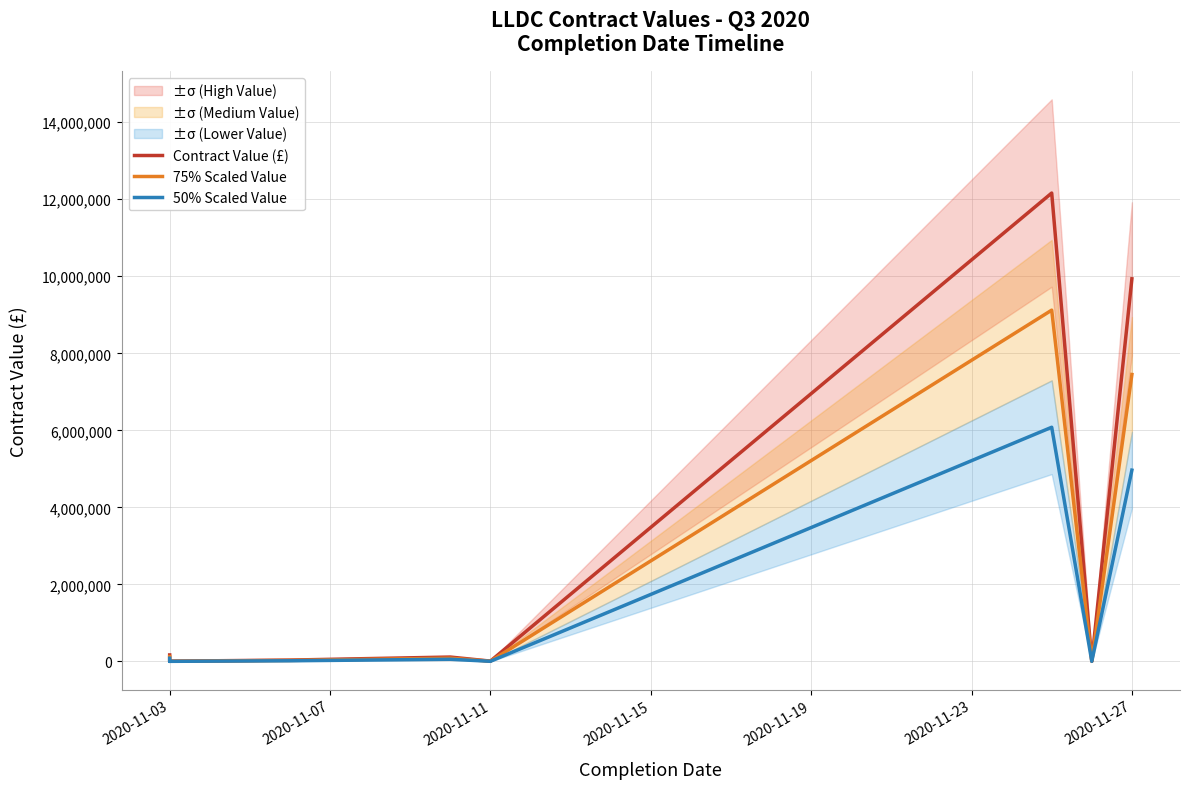

True or false: 75% Scaled Value has a value of 1612057.0 at 2020-11-27.

False